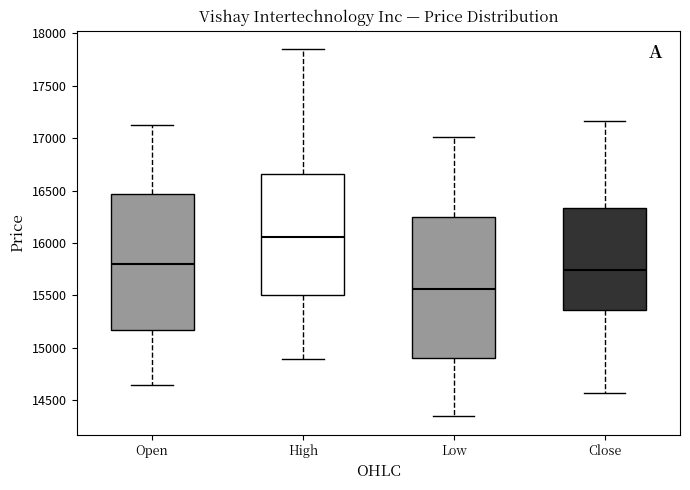

Where is the upper edge of the box for Low on the y-axis? The values are not printed on the chart, so give them approximately, as read against the axis.

16250